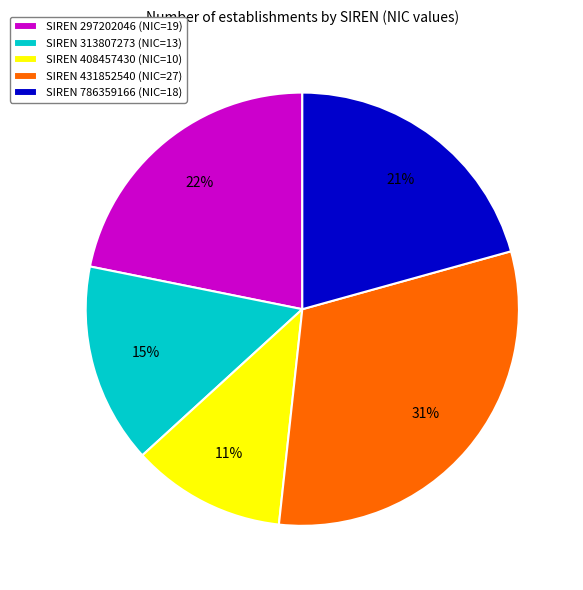

To the nearest percent, what is the average slice percentage?

20%